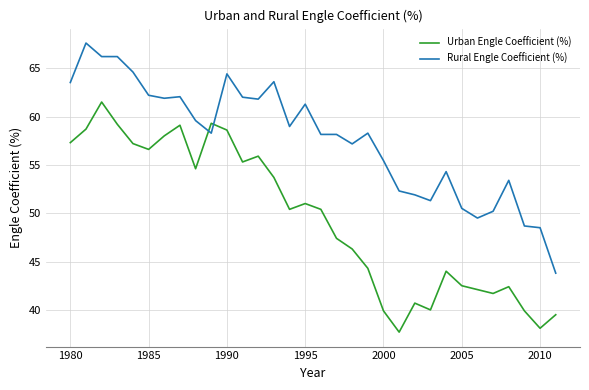

What is the sum of all Rural Engle Coefficient (%) values?

1845.8